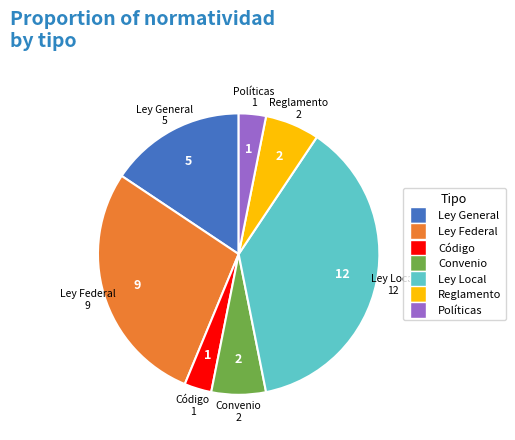

Does any single category account for the majority?

No